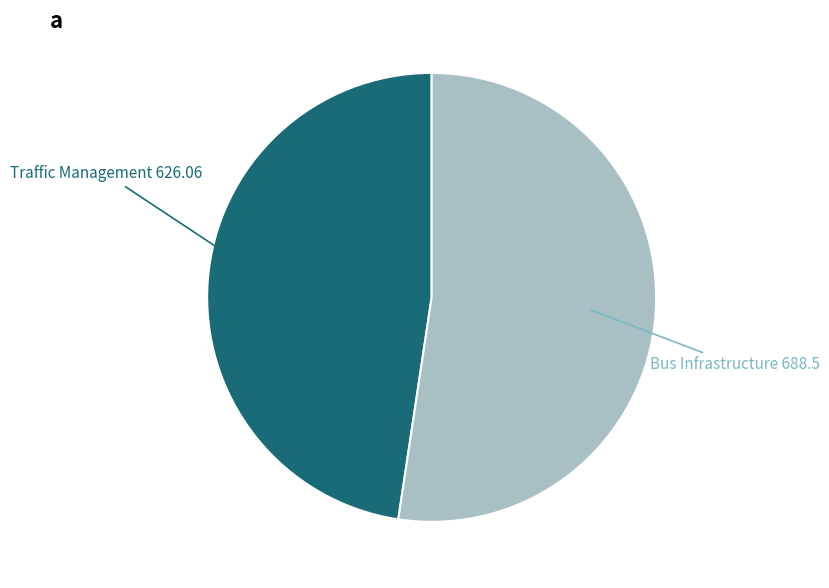

Does any single category account for the majority?

Yes